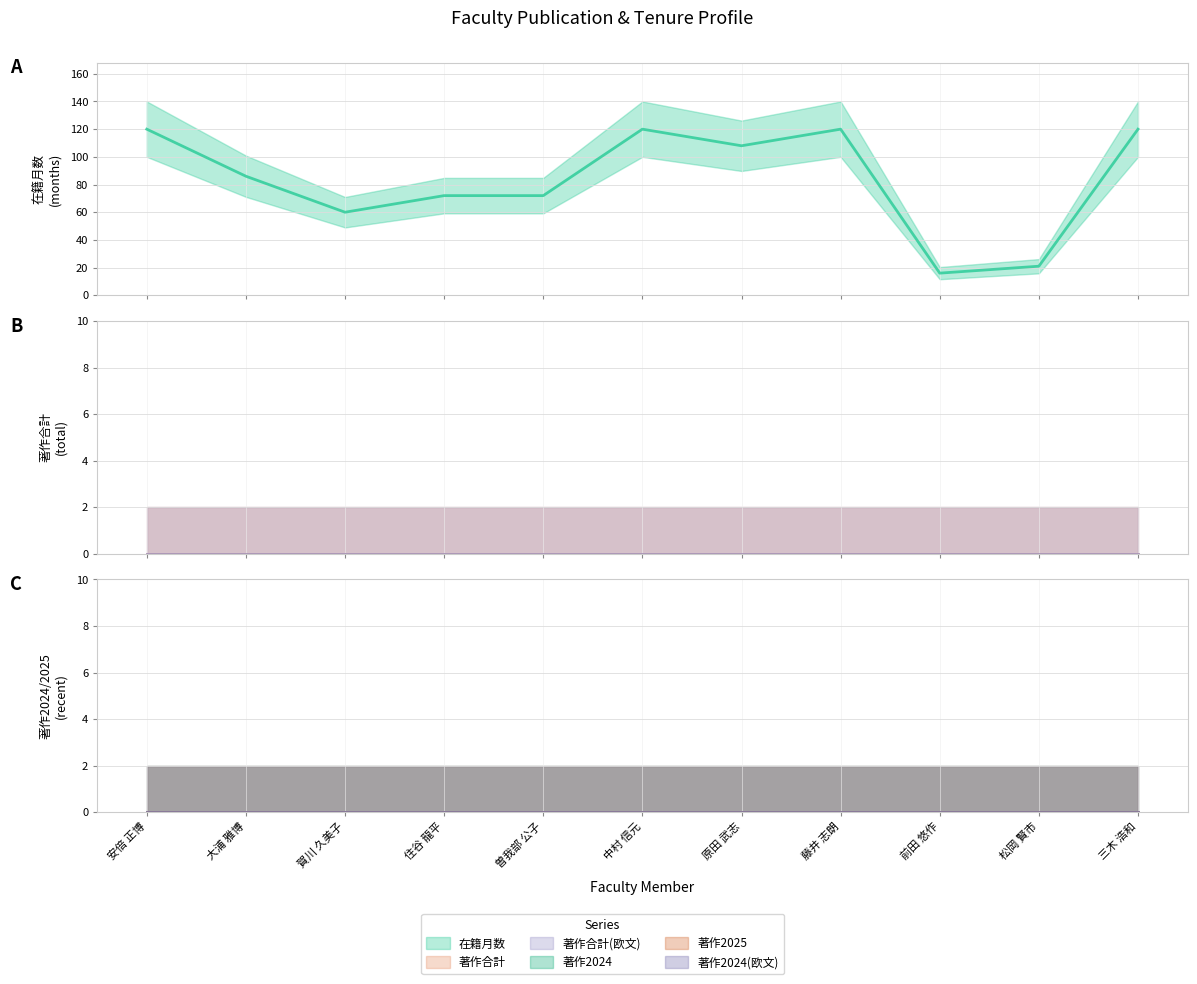

True or false: 著作合計 has more than 1 interior local peaks.

False